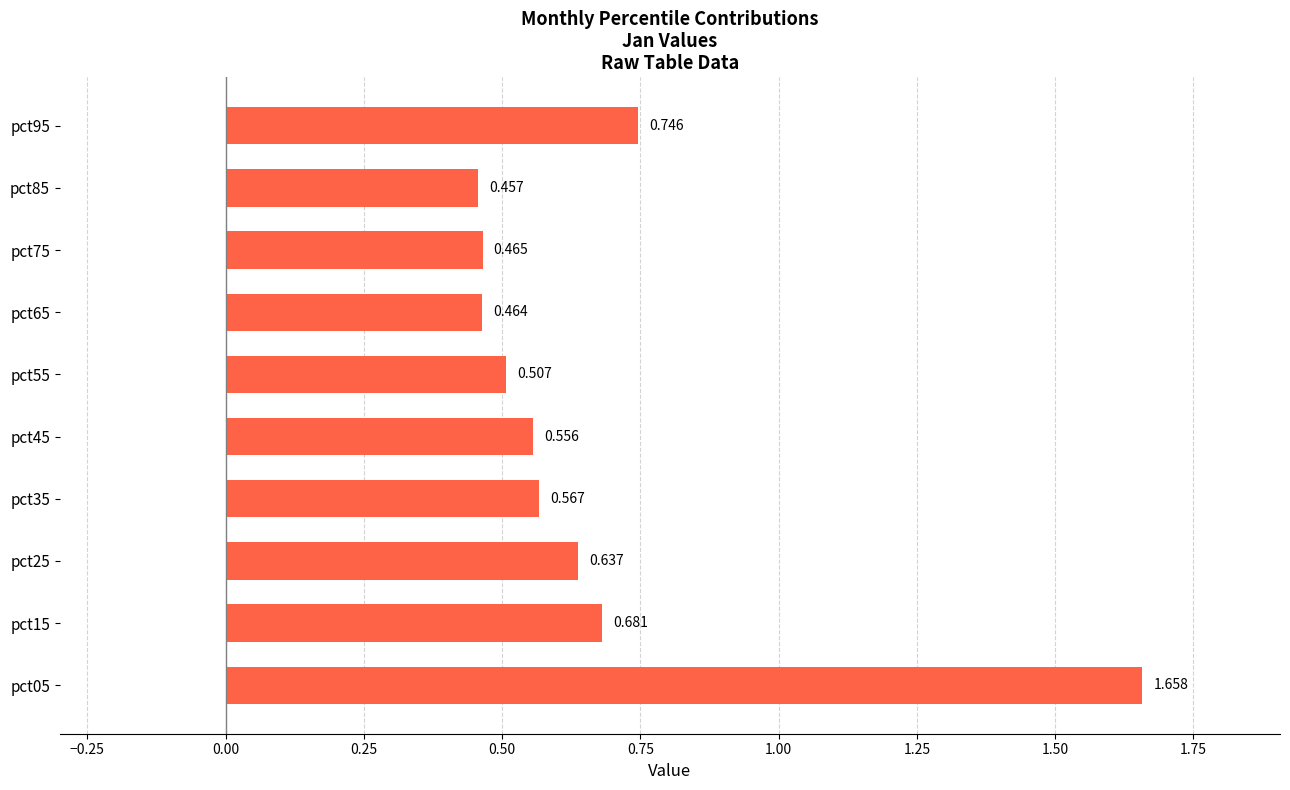

Count the number of data series in this chart.

1